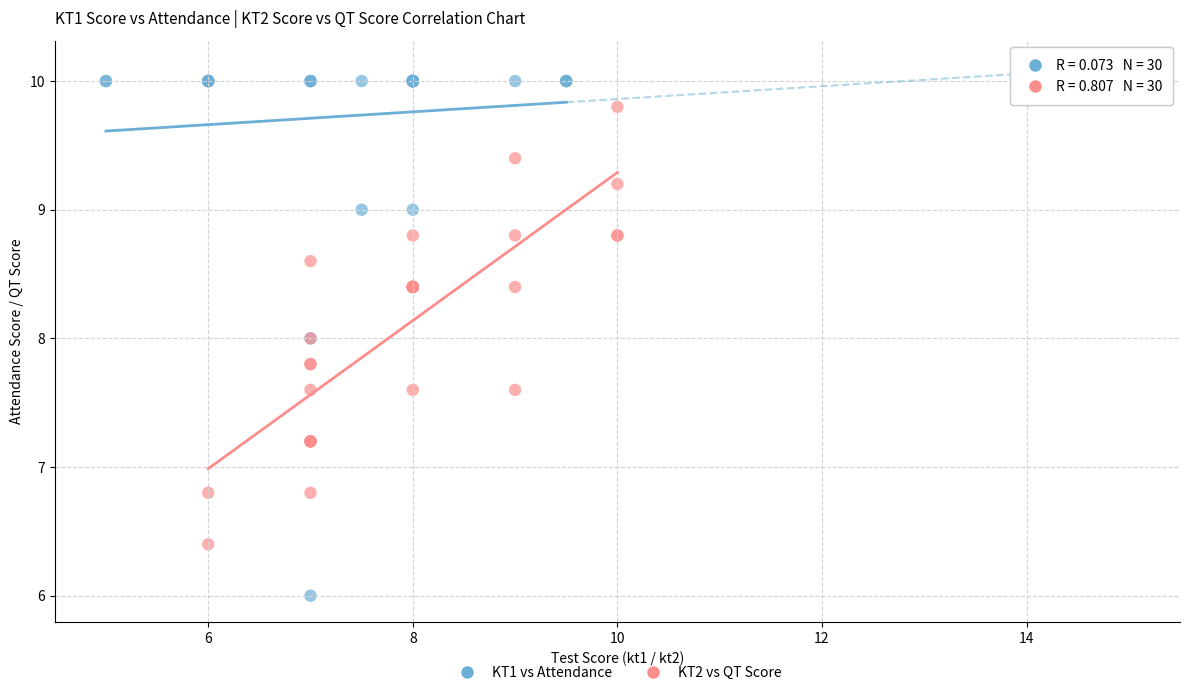

Which series has the widest spread of Y values?

KT1 vs Attendance